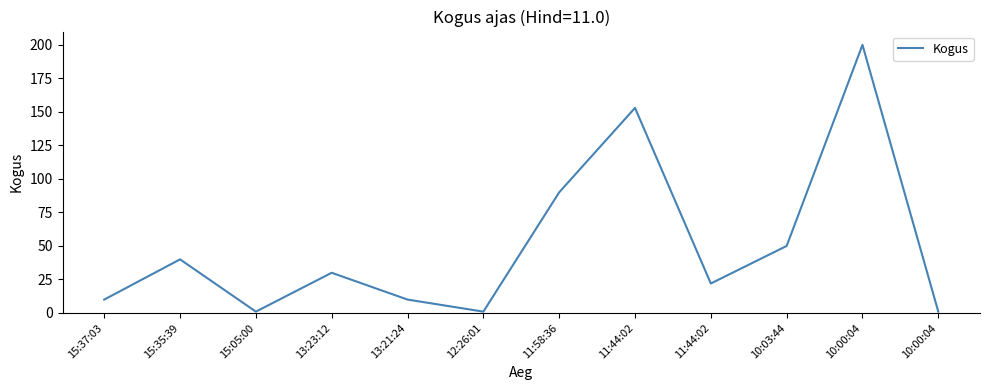

At which label does the data first exceed 30?

15:35:39